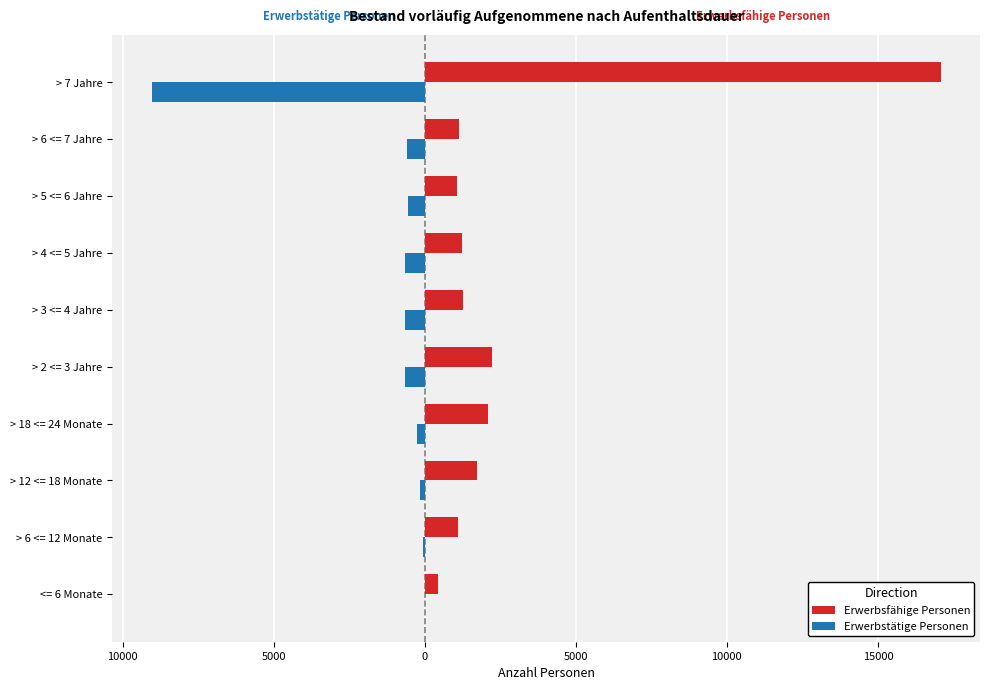

What are all the series names shown in the legend?

Erwerbsfähige Personen, Erwerbstätige Personen